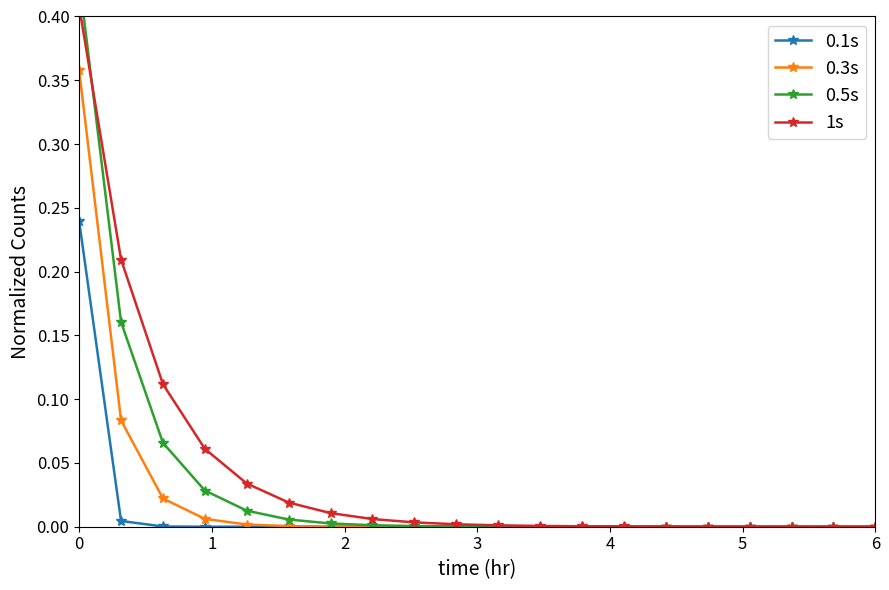

True or false: 0.1s and 1s cross at least once.

False